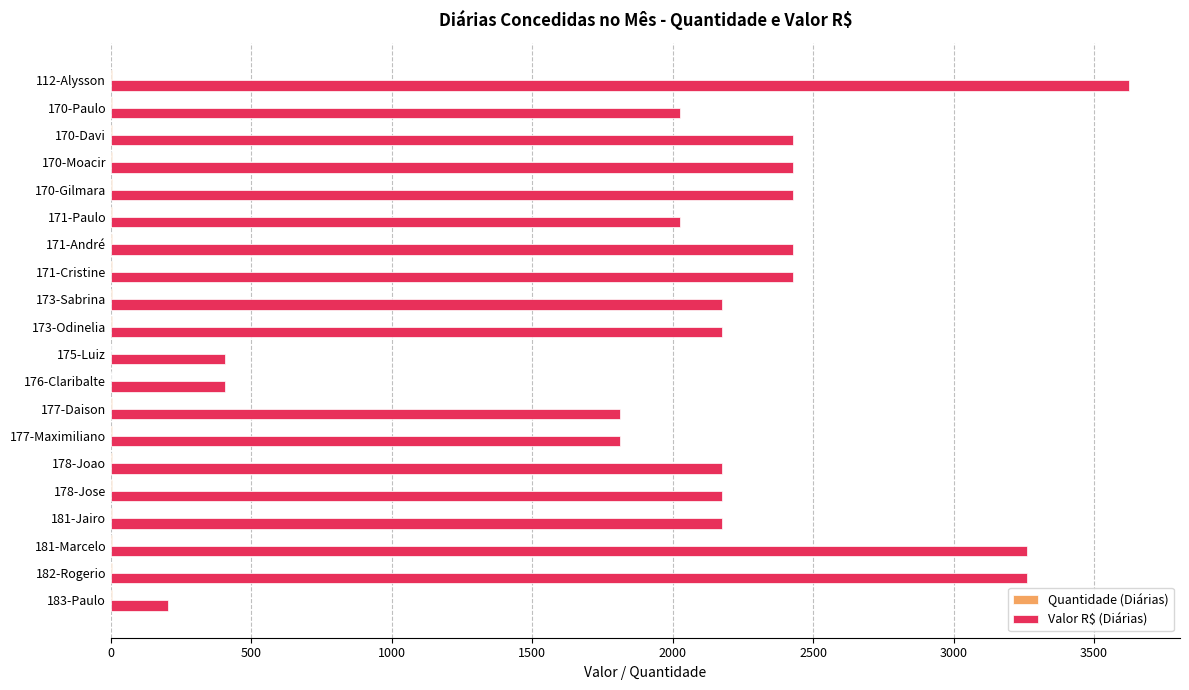

The value of Valor R$ (Diárias) at 175-Luiz is 539.0. True or false?

False